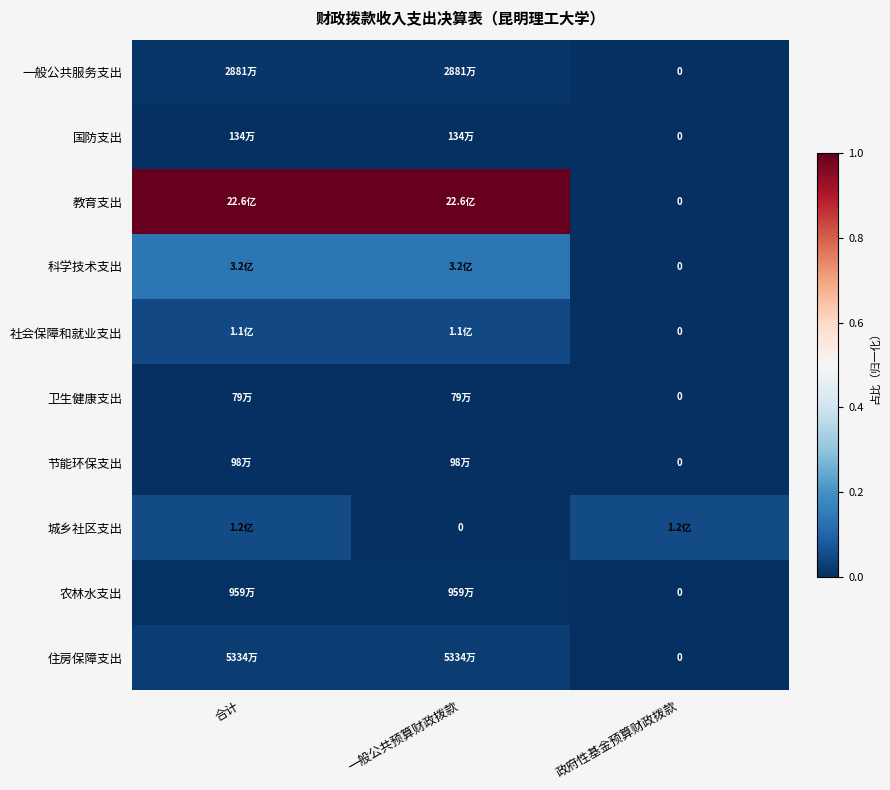

List the series in order of their peak value, lowest first.

卫生健康支出, 节能环保支出, 国防支出, 农林水支出, 一般公共服务支出, 住房保障支出, 社会保障和就业支出, 城乡社区支出, 科学技术支出, 教育支出